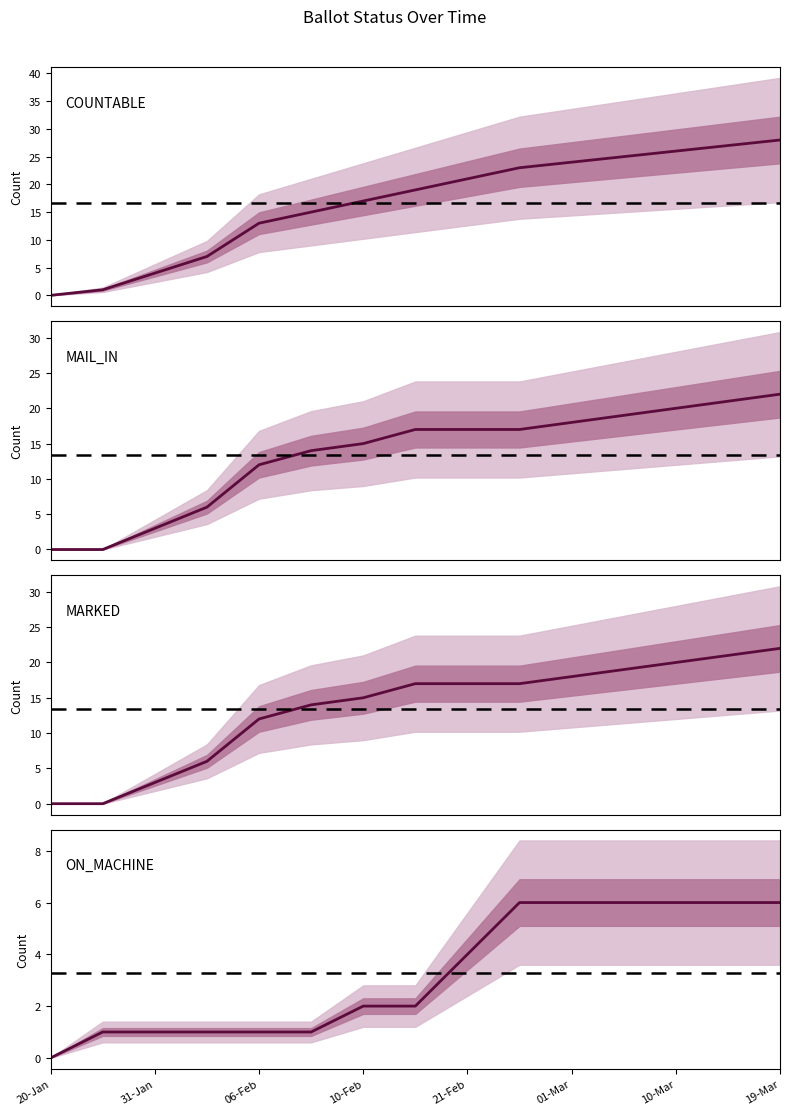

Reading left to right, extract all data points from this chart.

COUNTABLE: 0	1	4	7	13	15	17	19	21	23	24	25	26	27	28
MAIL_IN: 0	0	3	6	12	14	15	17	17	17	18	19	20	21	22
MARKED: 0	0	3	6	12	14	15	17	17	17	18	19	20	21	22
ON_MACHINE: 0	1	1	1	1	1	2	2	4	6	6	6	6	6	6